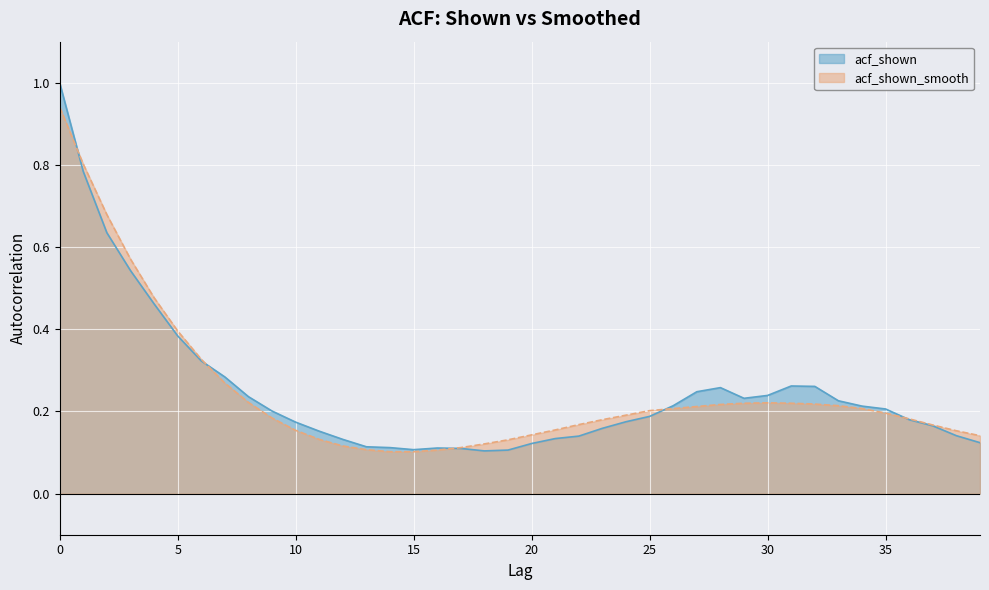

Which series ends up on top after the final intersection of acf_shown_smooth and acf_shown?

acf_shown_smooth